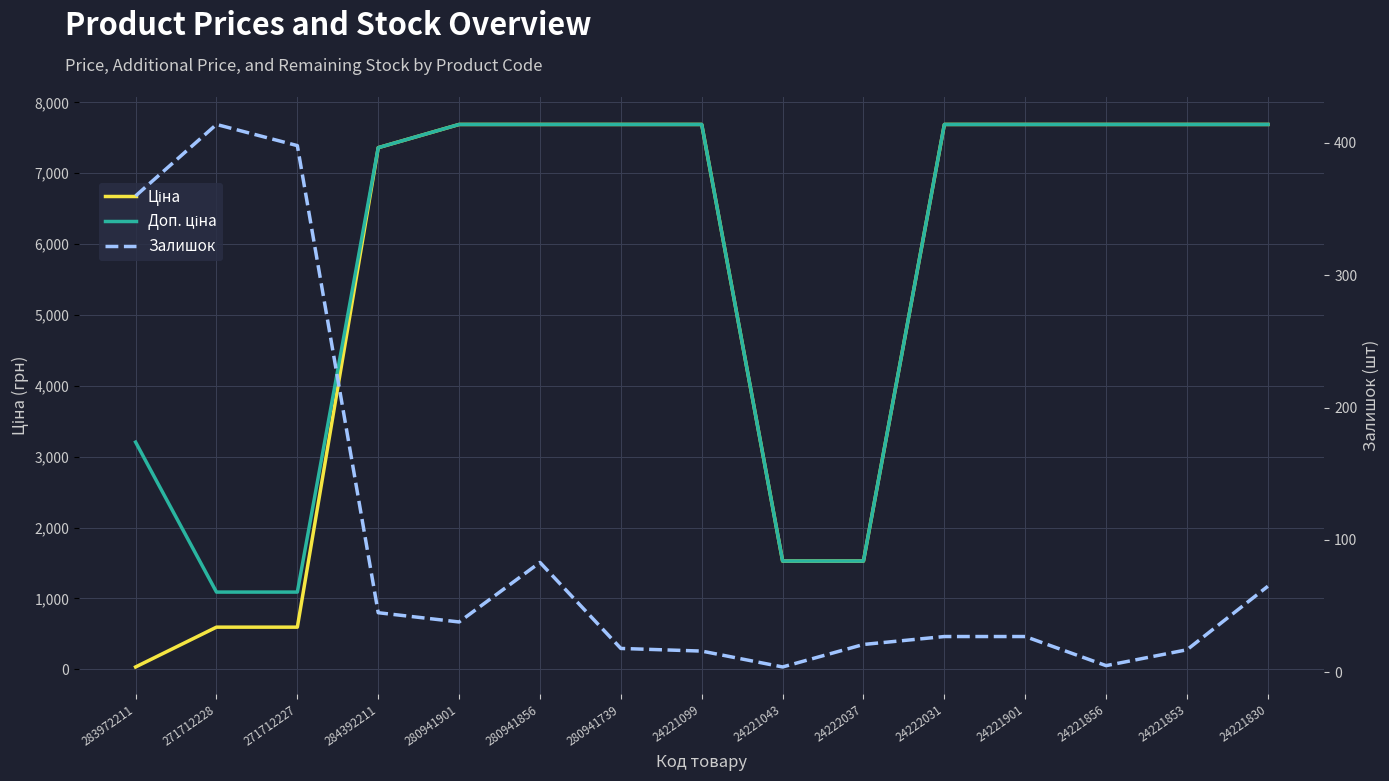

How many lines are shown in the chart?

3